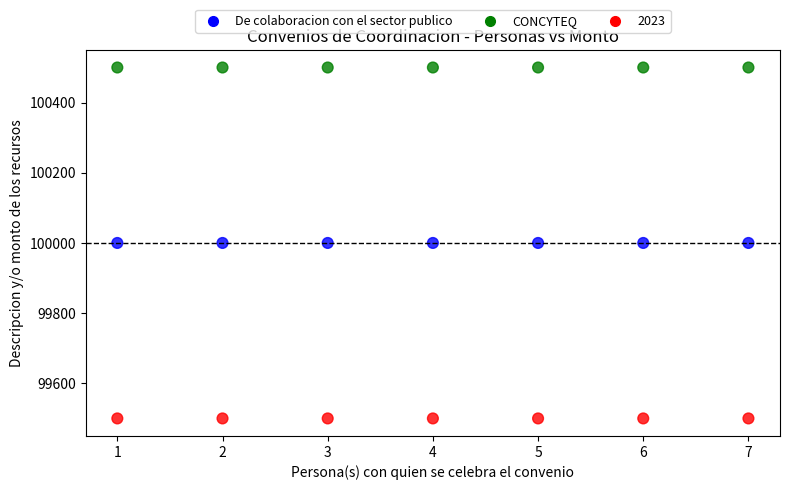

Which series contains the highest Y value?

CONCYTEQ